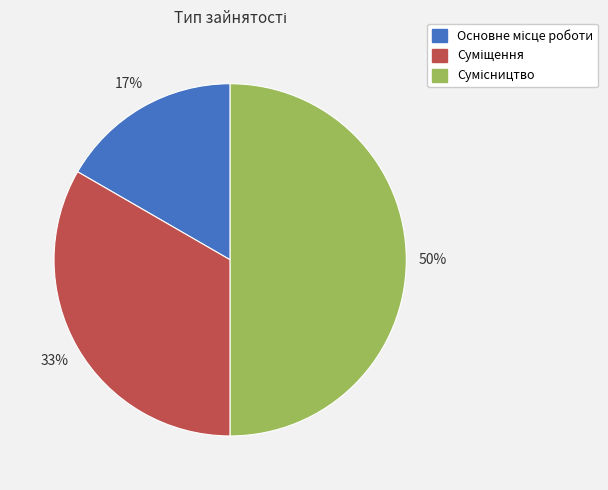

To the nearest percent, what is the average slice percentage?

33%